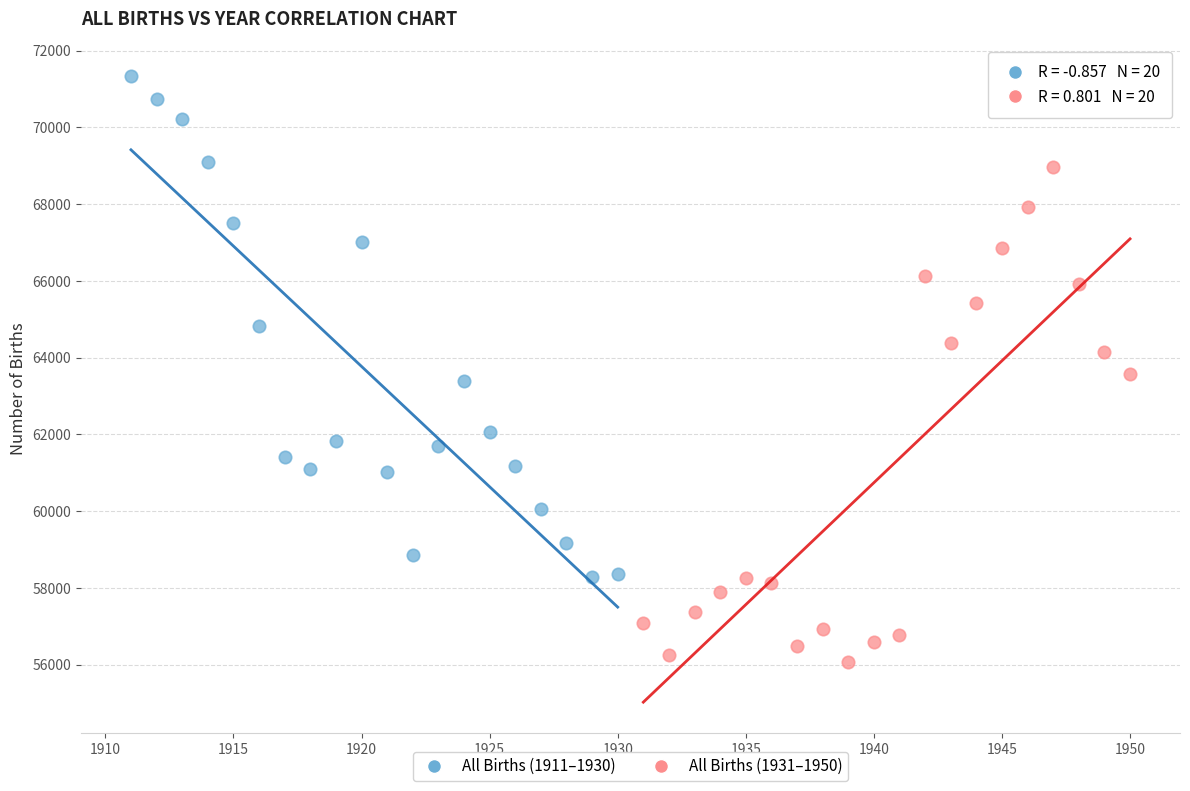

Which series contains the lowest Y value?

All Births (1931–1950)